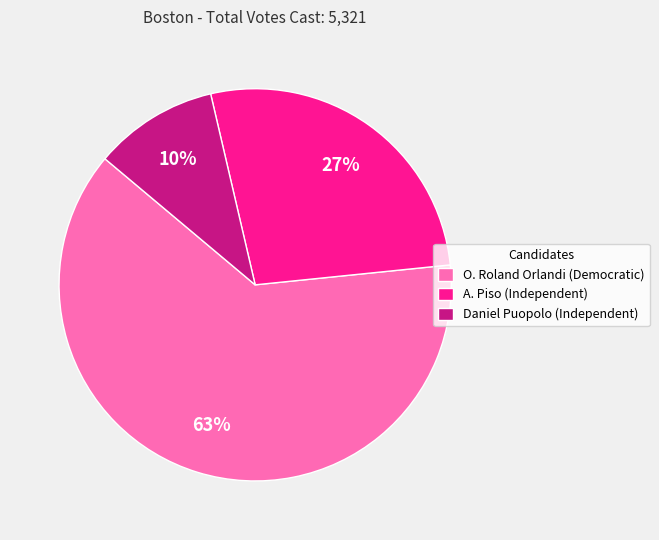

What is the smallest slice in the pie chart?

Daniel Puopolo (Independent)